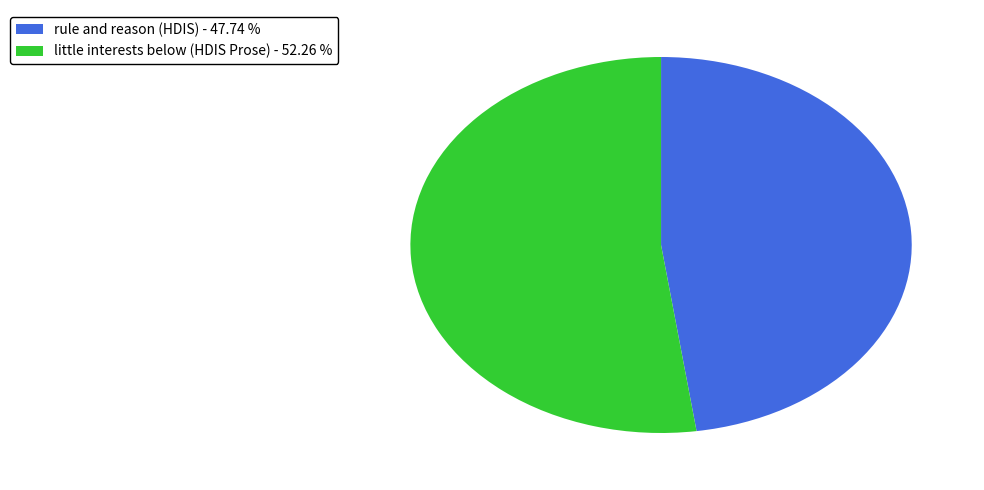

Is the sum of rule and reason (HDIS) and little interests below (HDIS Prose) greater than half?

Yes